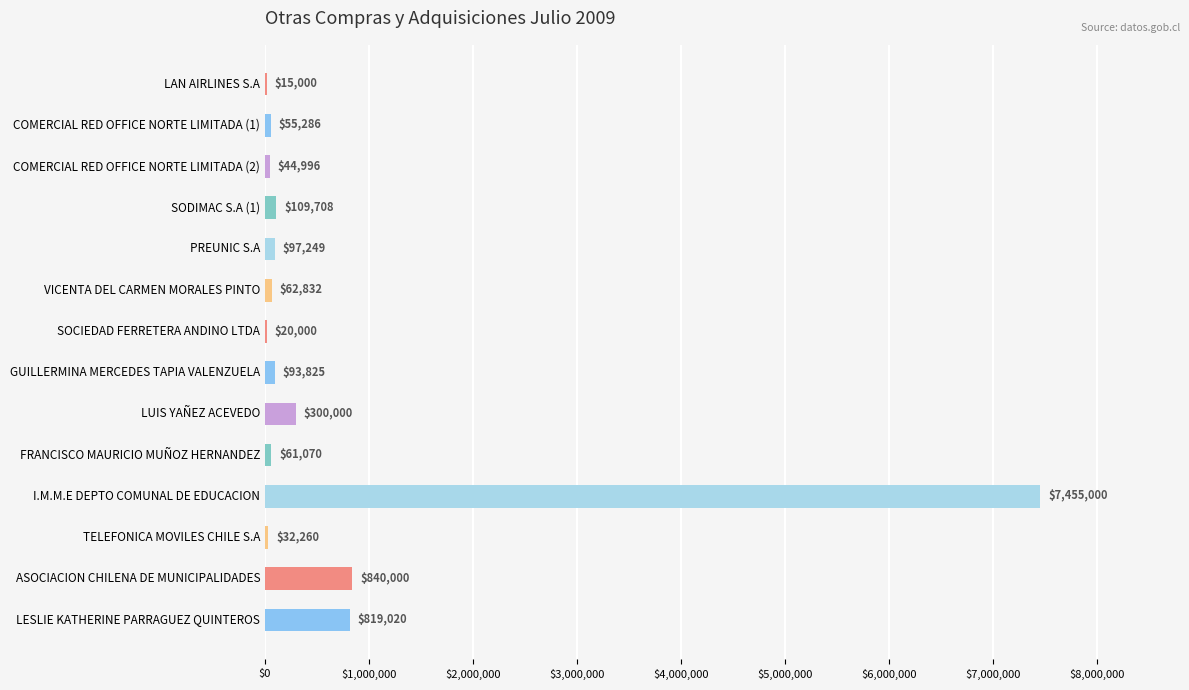

The chart shows a value of 301308 at ASOCIACION CHILENA DE MUNICIPALIDADES. True or false?

False